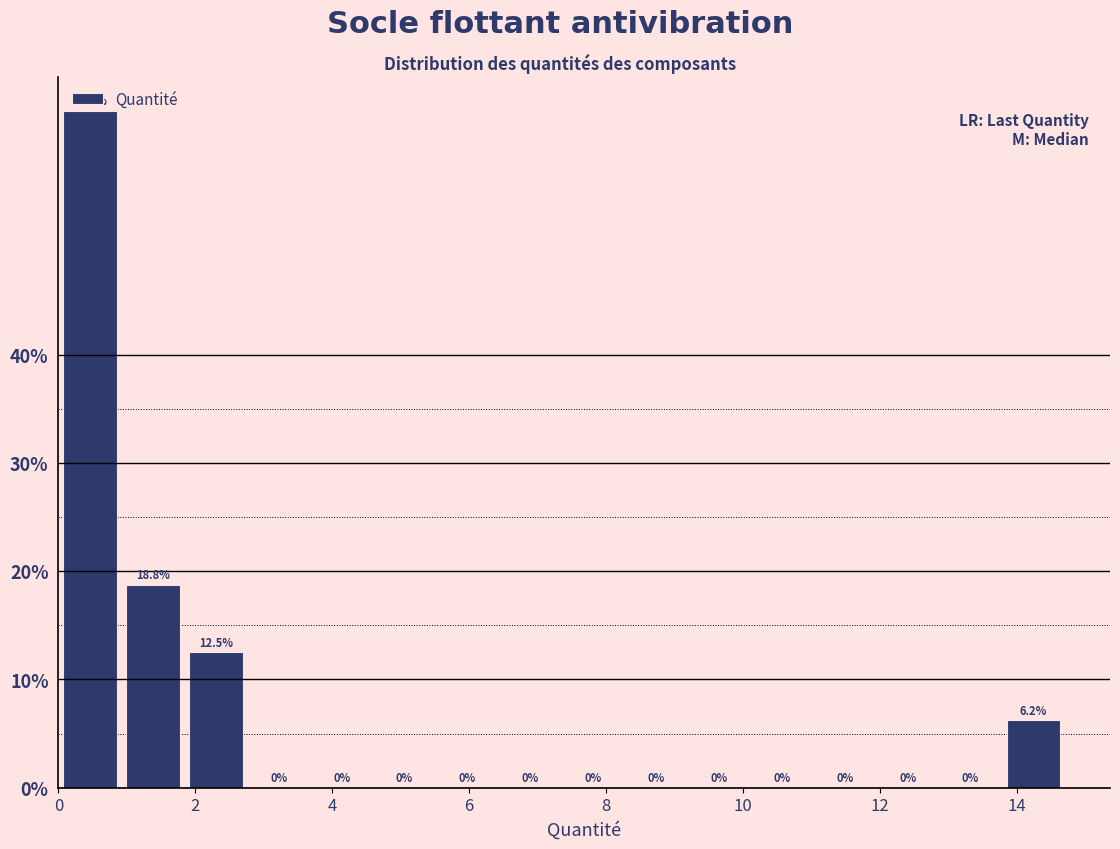

Over which range of the x-axis is the bar tallest?

0.0 to 1.0